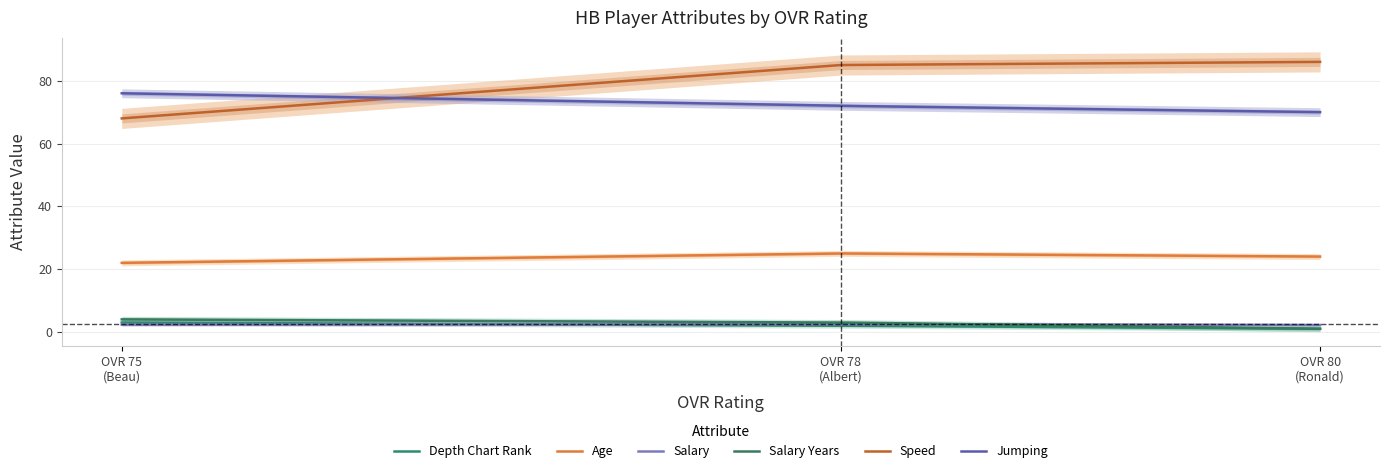

What is the difference between the maximum and minimum values in the salary_years series?

3.0